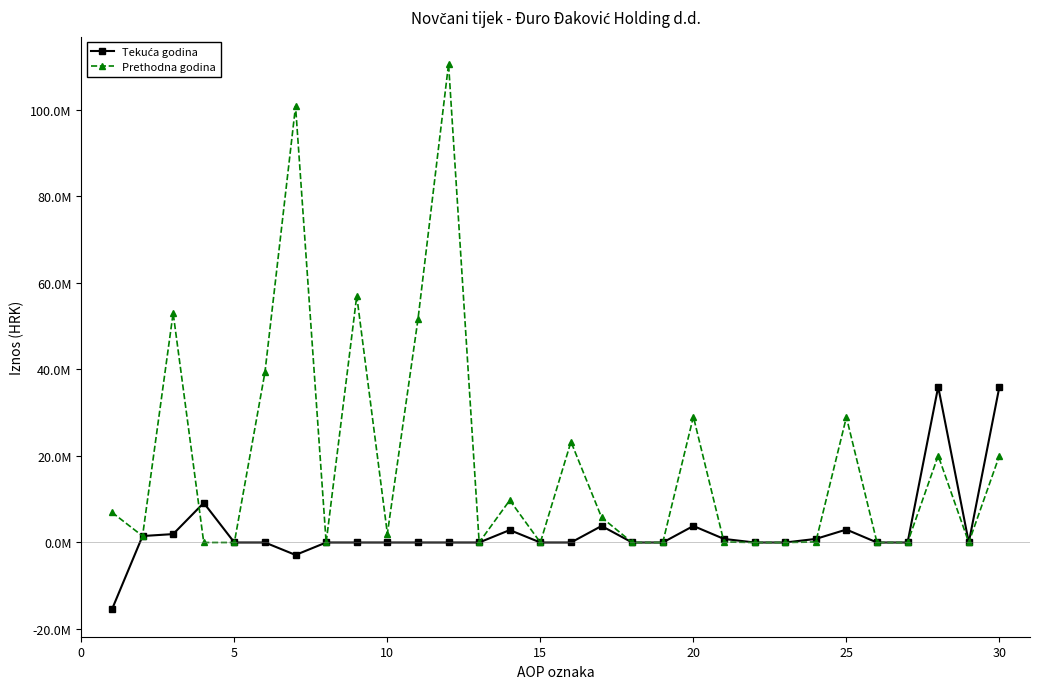

Count the number of data series in this chart.

2